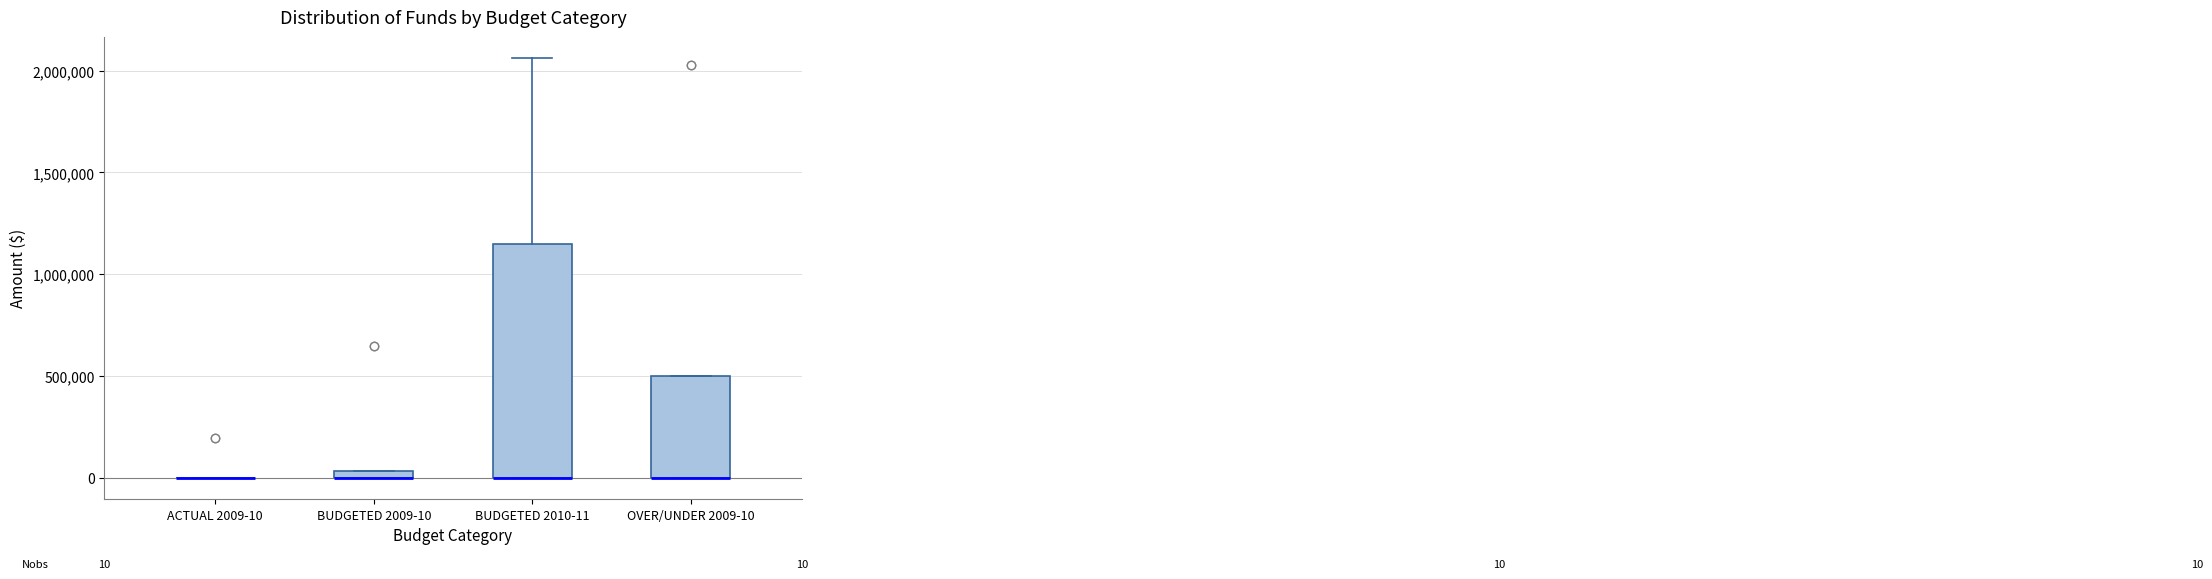

Which box is the tallest, from its lower edge to its upper edge?

BUDGETED 2010-11